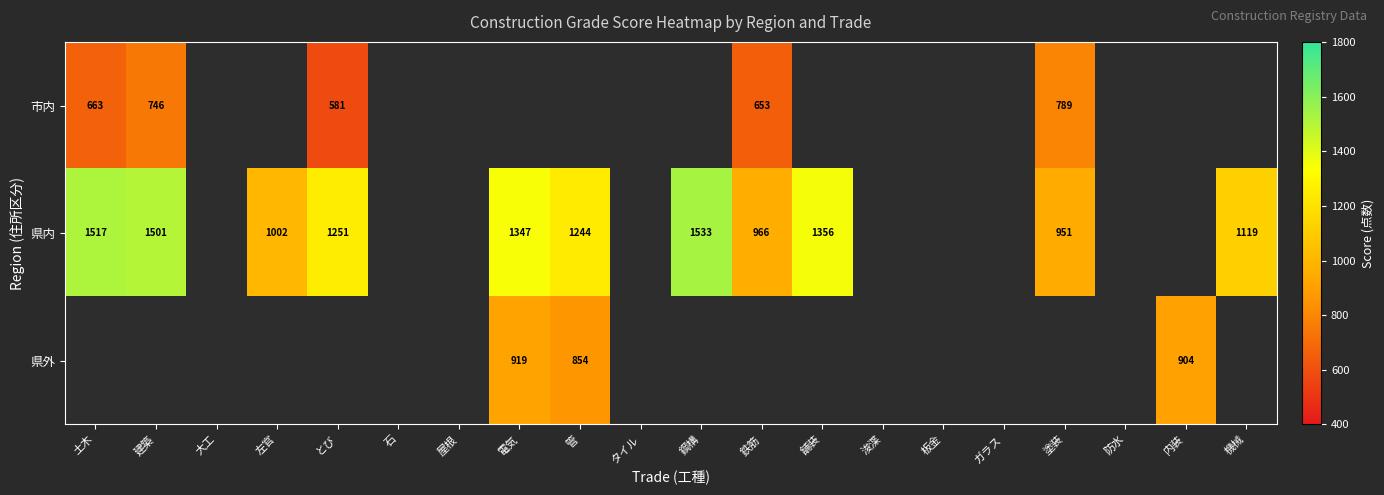

The 市内 series shows 1076 at 土木. True or false?

False